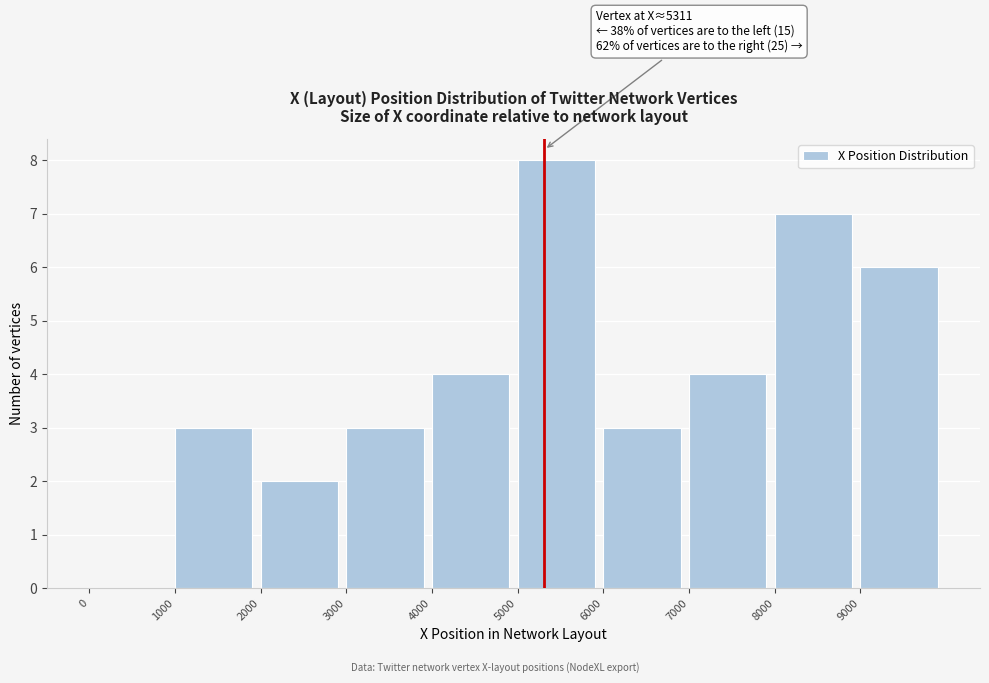

Over which range of the x-axis is the bar tallest?

5000 to 6000